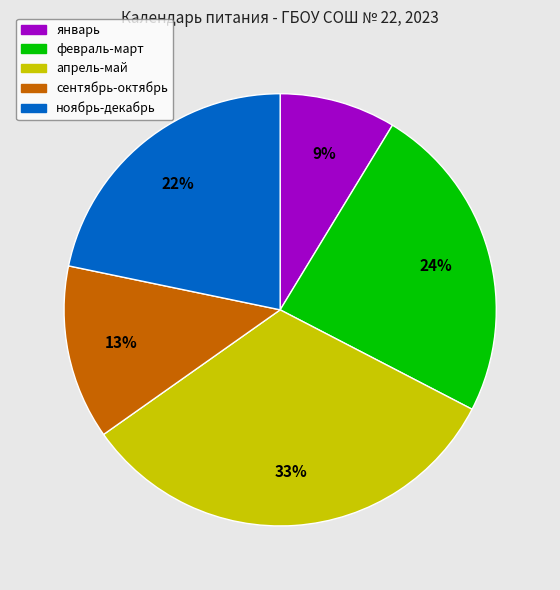

To the nearest percent, what is the difference between the largest and smallest slice percentages?

24%